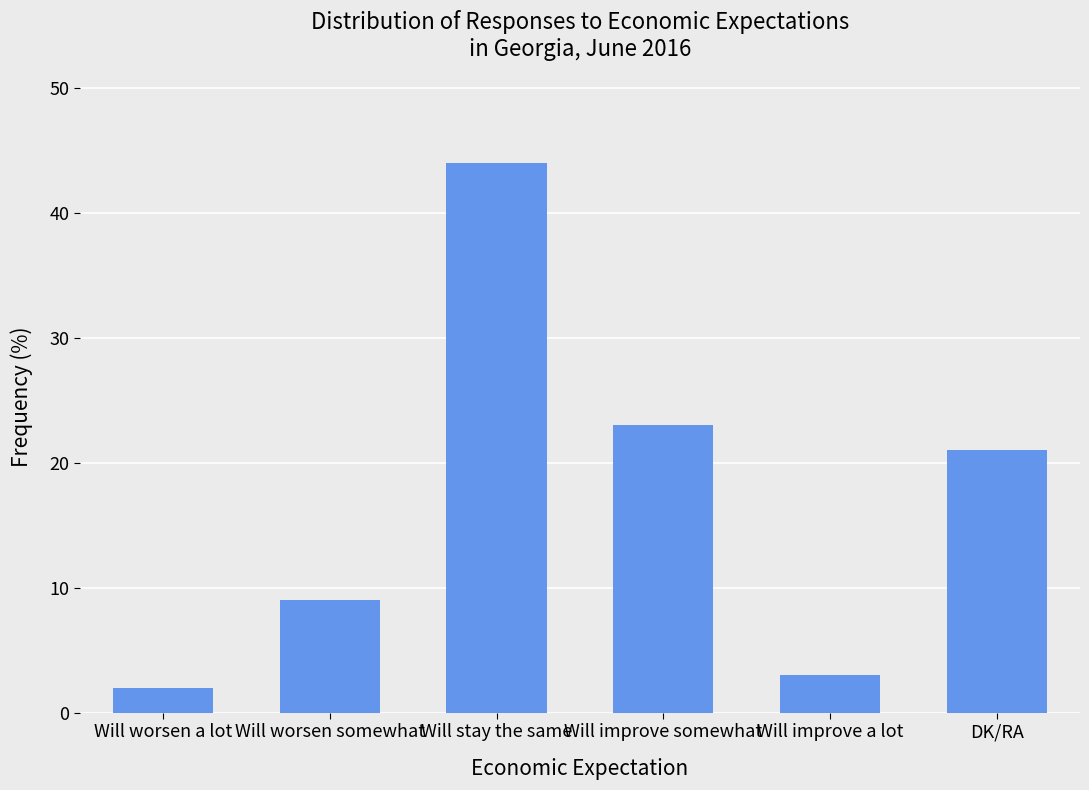

Reading left to right, list all the values displayed in this chart.

2	9	44	23	3	21